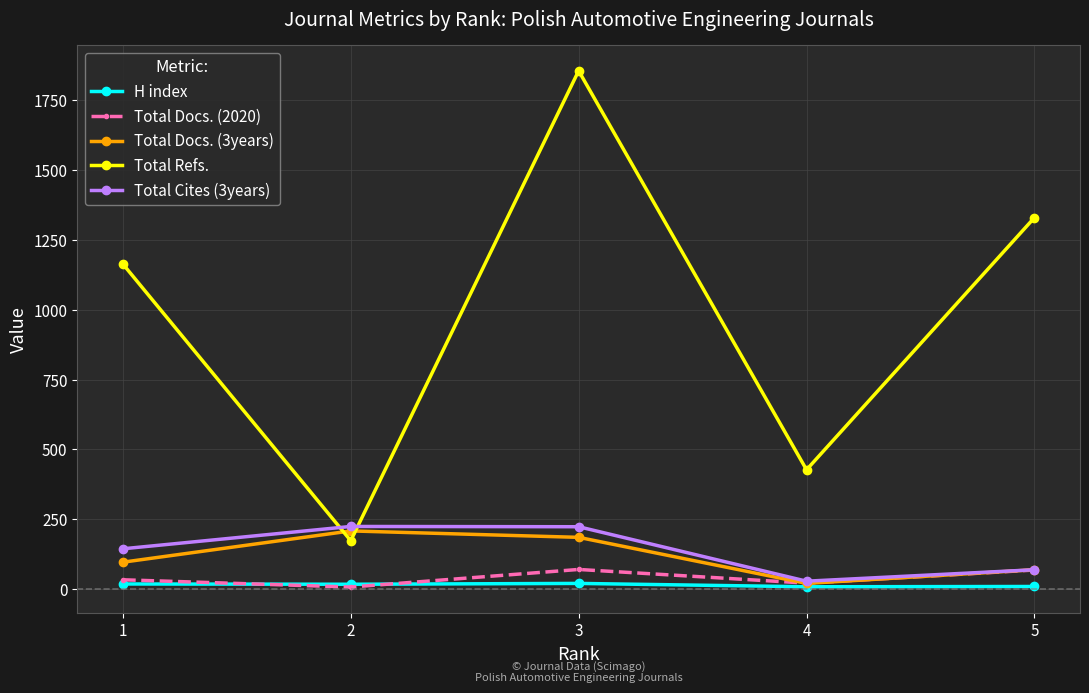

What is the maximum value shown in the chart?

1856